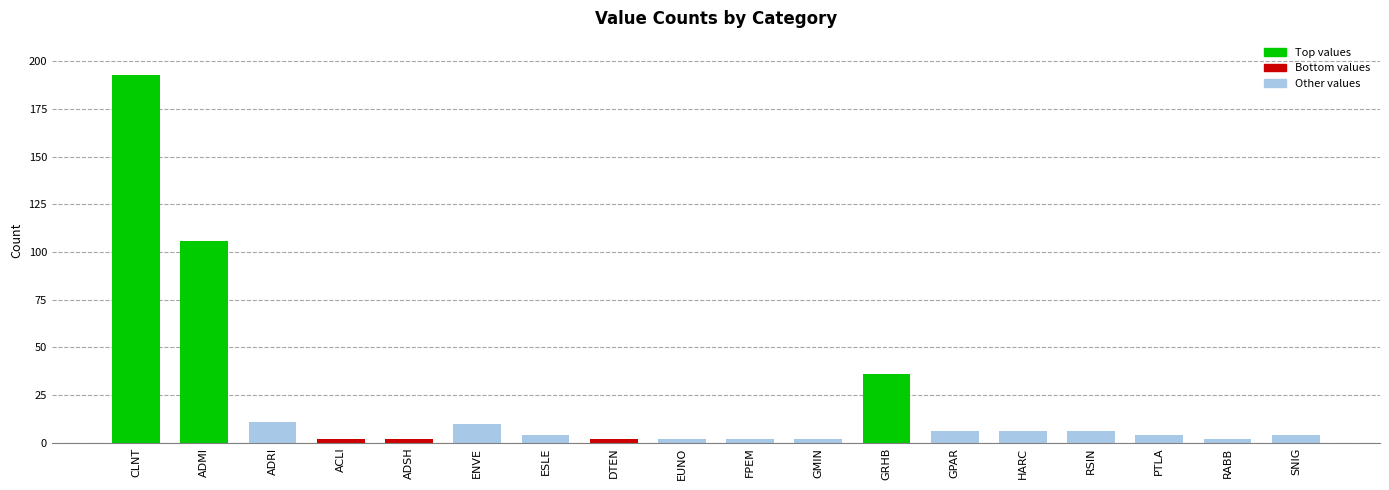

True or false: the data shows 53 at ADMI.

False